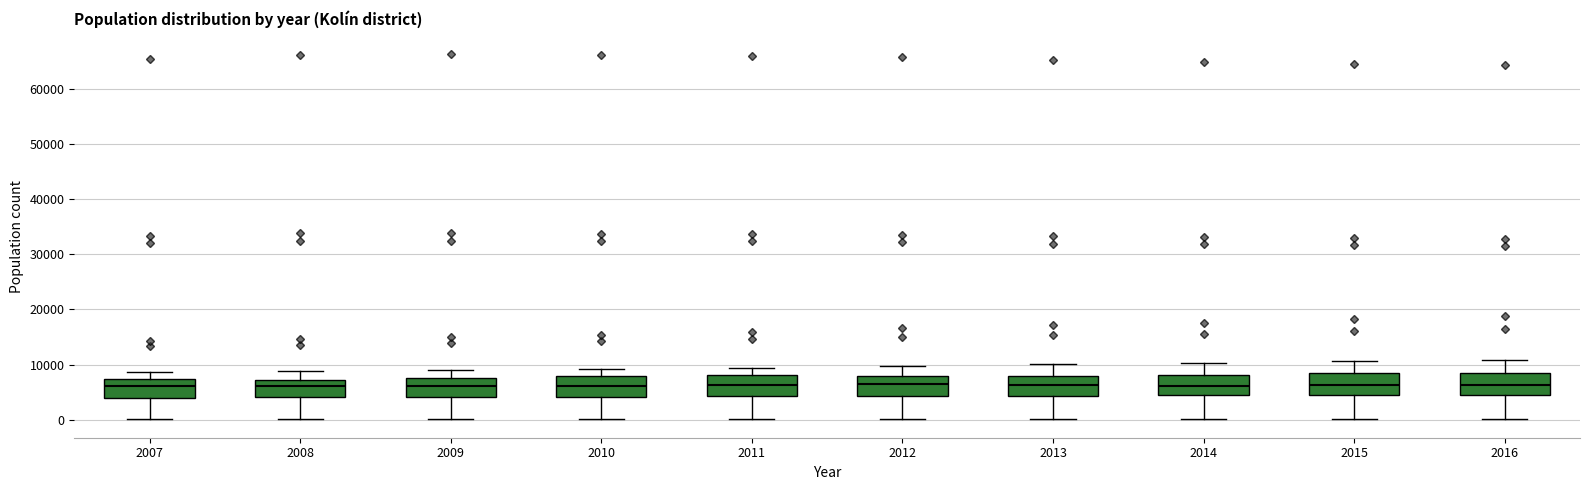

Reading left to right, read every box against the y-axis: the position of its median line, the range the box covers, and the ends of its whiskers. The values are not printed on the chart, so give them approximately, as read against the axis.

2007: median 6000, box 4000 to 7000, whiskers 0 to 9000
2008: median 6000, box 4000 to 7000, whiskers 0 to 9000
2009: median 6000, box 4000 to 8000, whiskers 0 to 9000
2010: median 6000, box 4000 to 8000, whiskers 0 to 9000
2011: median 6000, box 4000 to 8000, whiskers 0 to 9000
2012: median 6000, box 4000 to 8000, whiskers 0 to 10000
2013: median 6000, box 4000 to 8000, whiskers 0 to 10000
2014: median 6000, box 4000 to 8000, whiskers 0 to 10000
2015: median 6000, box 4000 to 8000, whiskers 0 to 11000
2016: median 6000, box 5000 to 9000, whiskers 0 to 11000